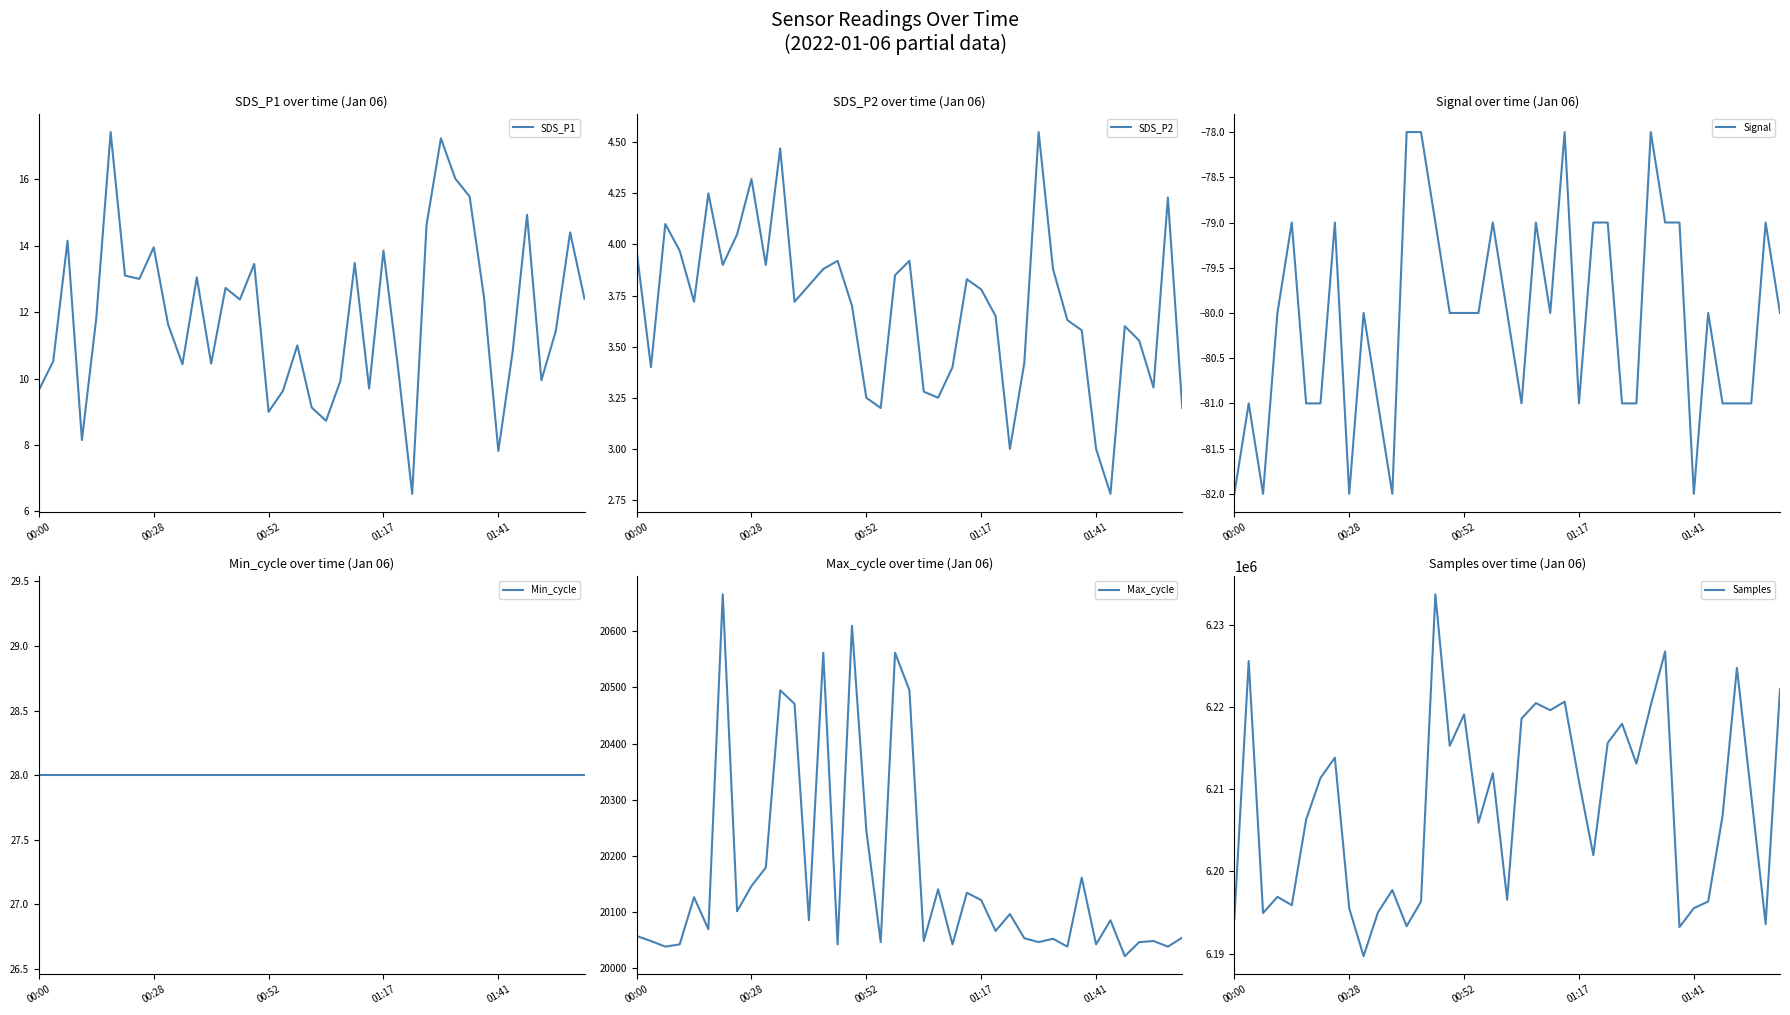

What is the spread (max minus min) of values at 15?

6215357.0